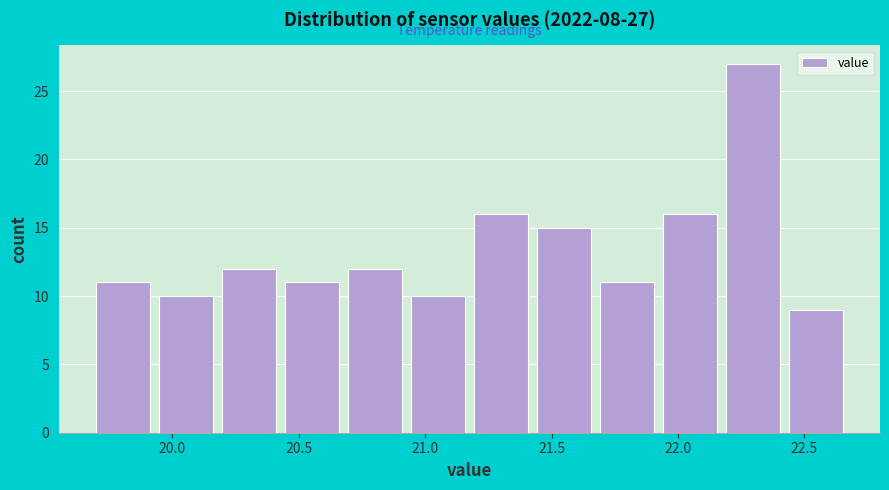

Which range on the x-axis has the tallest bar?

22.15 to 22.40